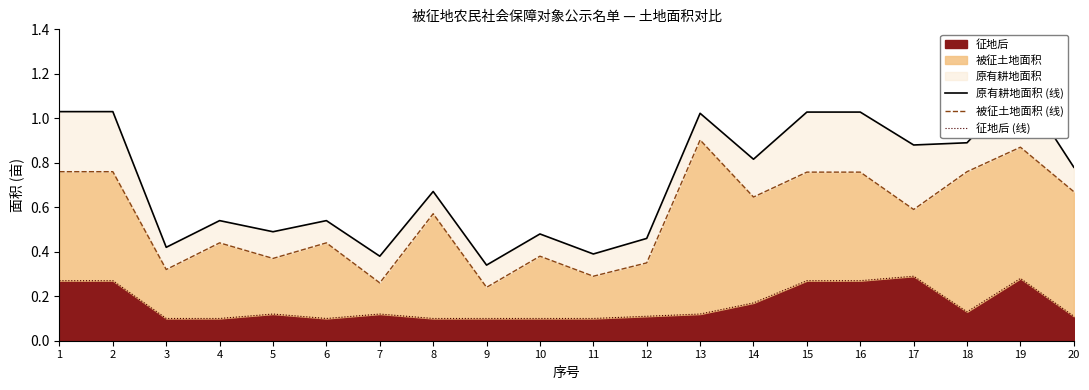

What is the value of the 原有耕地面积 (线) point at the 1st from the left?

1.0